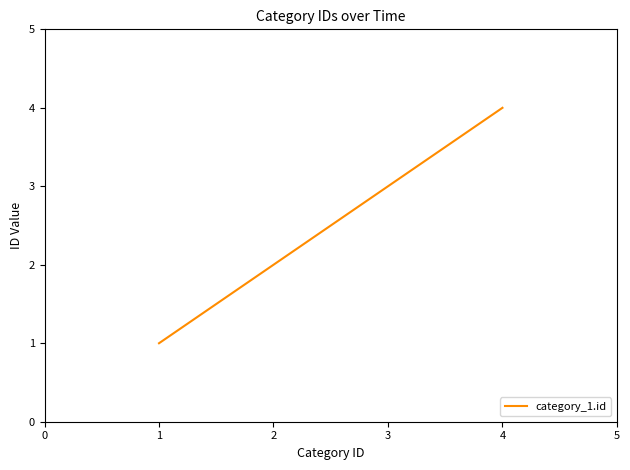

Count the values in the range 2 to 4.

3